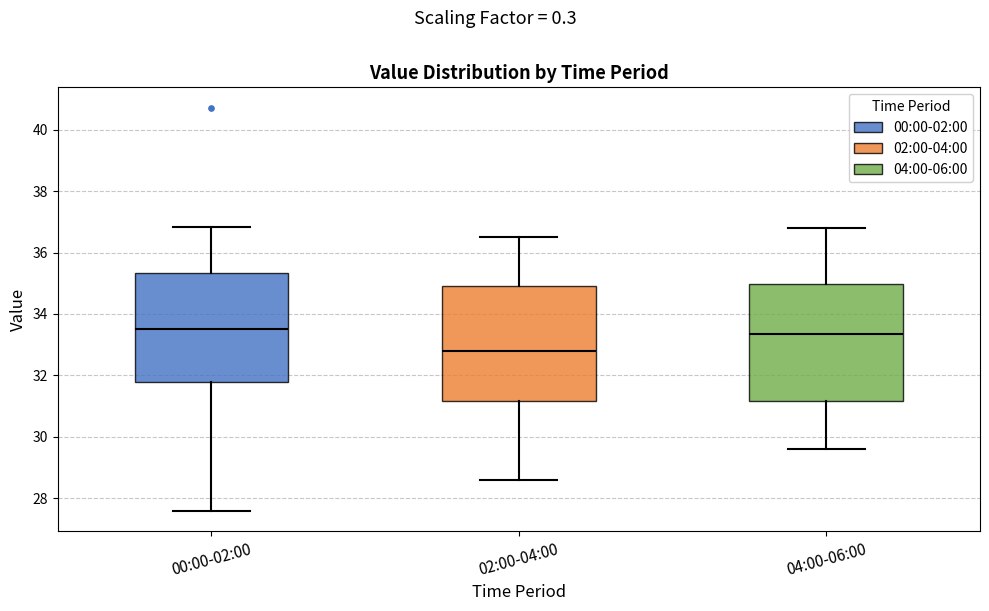

Where is the lower edge of the box for 00:00-02:00 on the y-axis? The values are not printed on the chart, so give them approximately, as read against the axis.

31.8